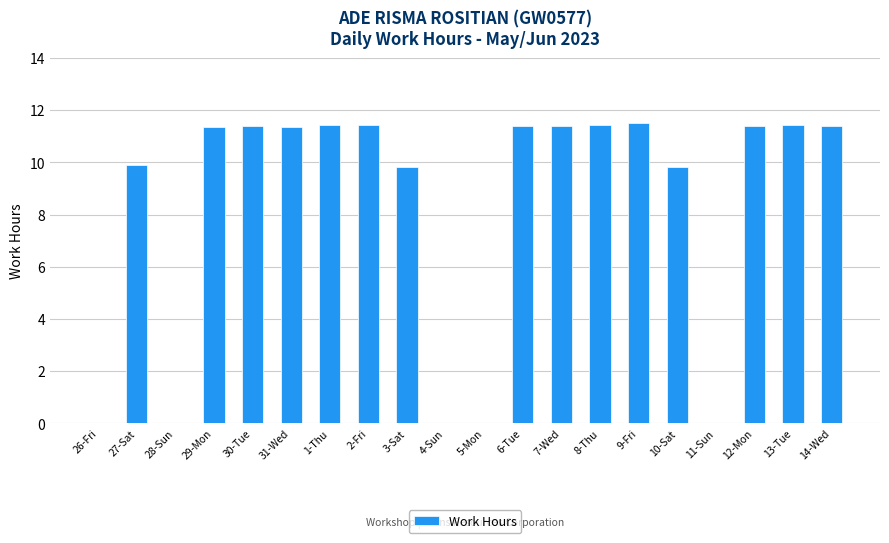

What is the sum of the values at 8-Thu and 9-Fri?

22.9